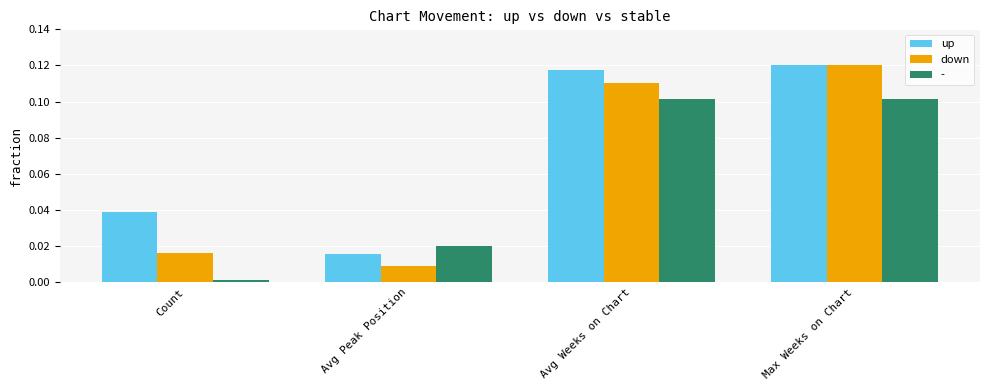

At which category does the chart reach its peak across all series?

Max Weeks on Chart